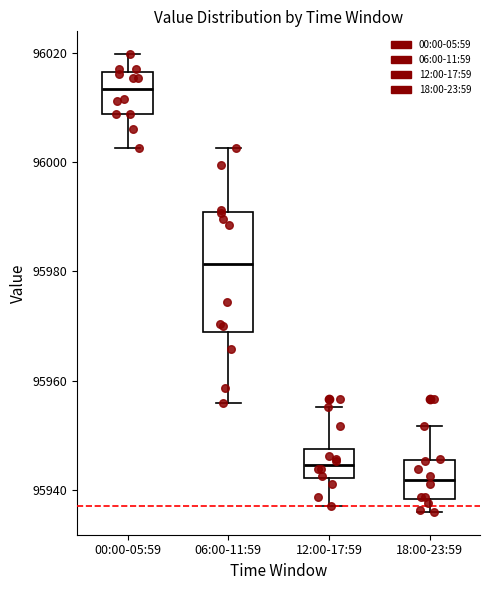

Where is the upper edge of the box for 18:00-23:59 on the y-axis? The values are not printed on the chart, so give them approximately, as read against the axis.

95946